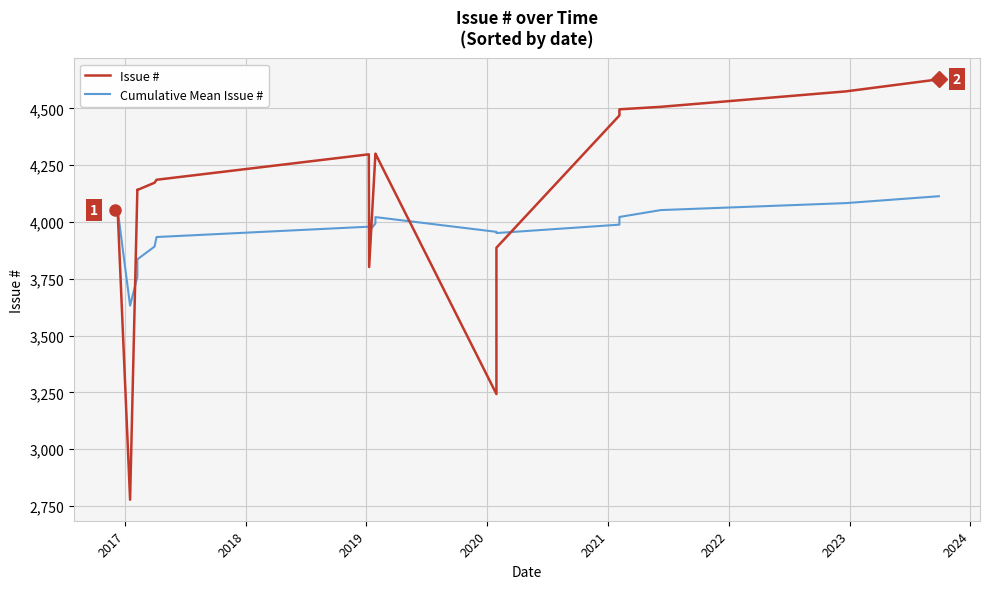

What is the label of the 13th point from the right?

2021